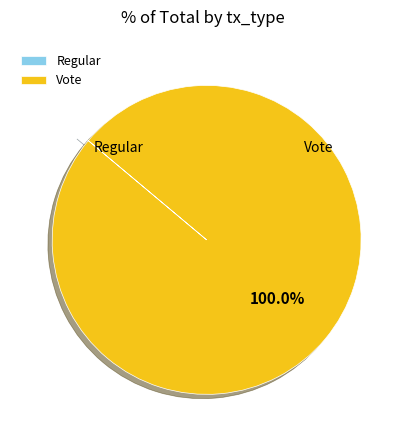

Is there a majority slice in this chart?

Yes